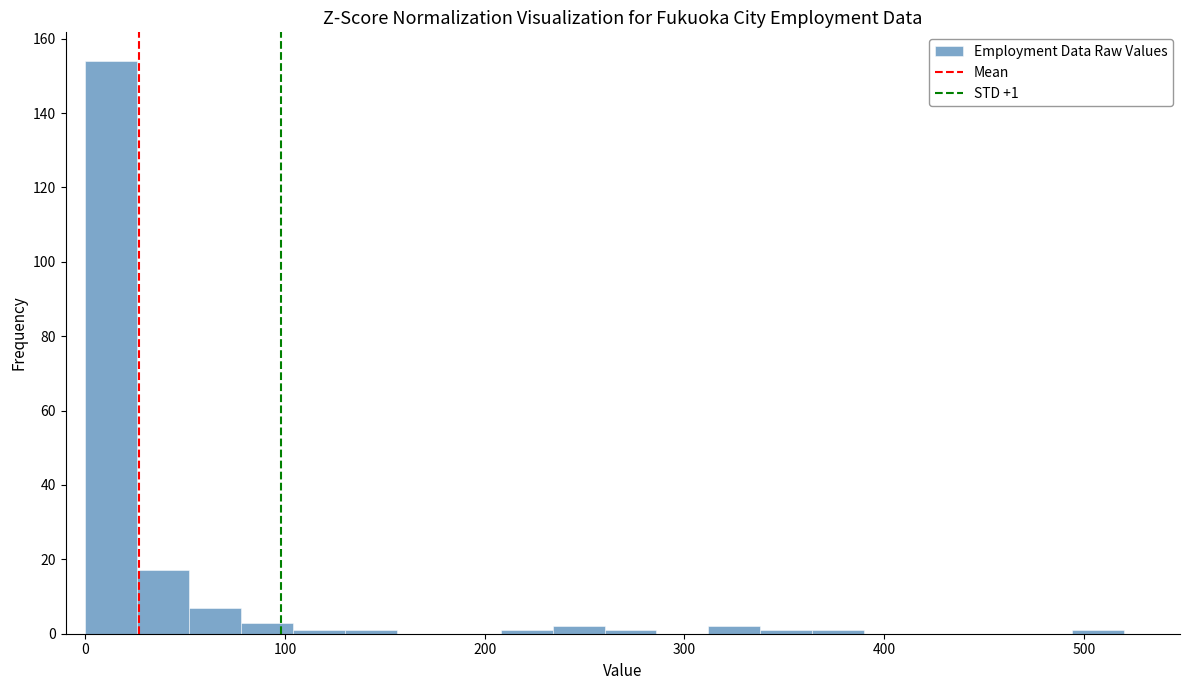

Read against the x-axis, roughly where is the centre of the tallest bar?

10